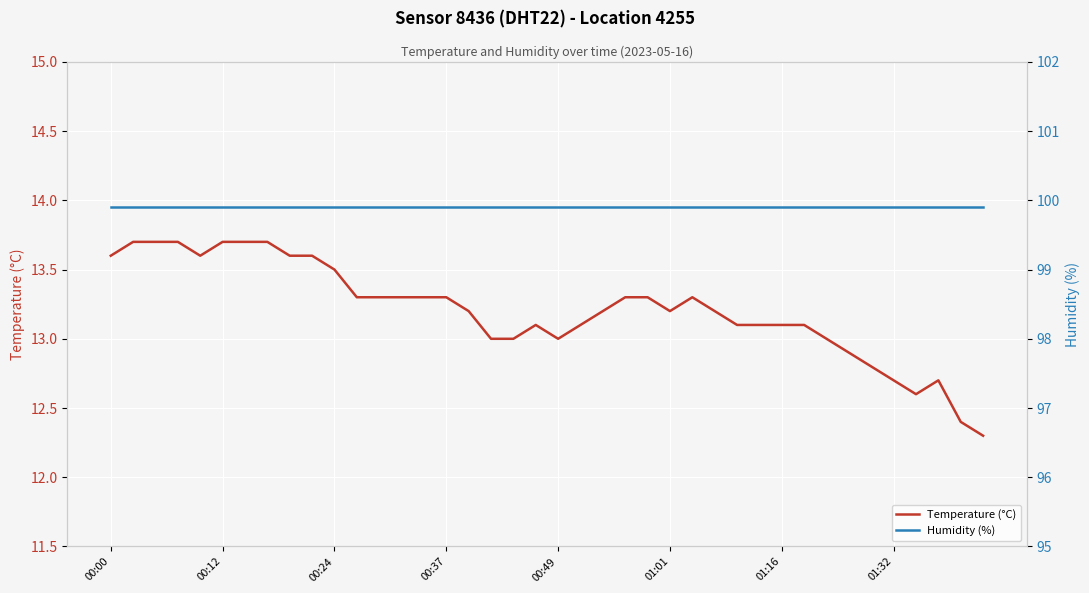

What is the spread (max minus min) of values at 00:37?

86.6